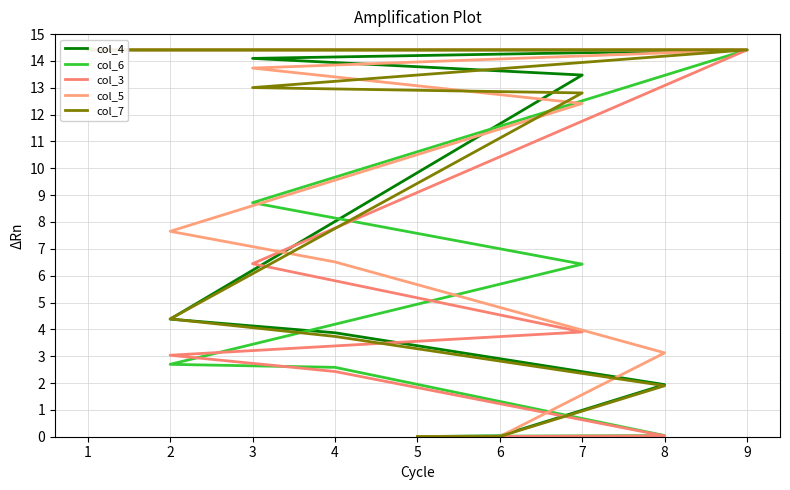

True or false: col_7 has more than 0 interior local peaks.

False